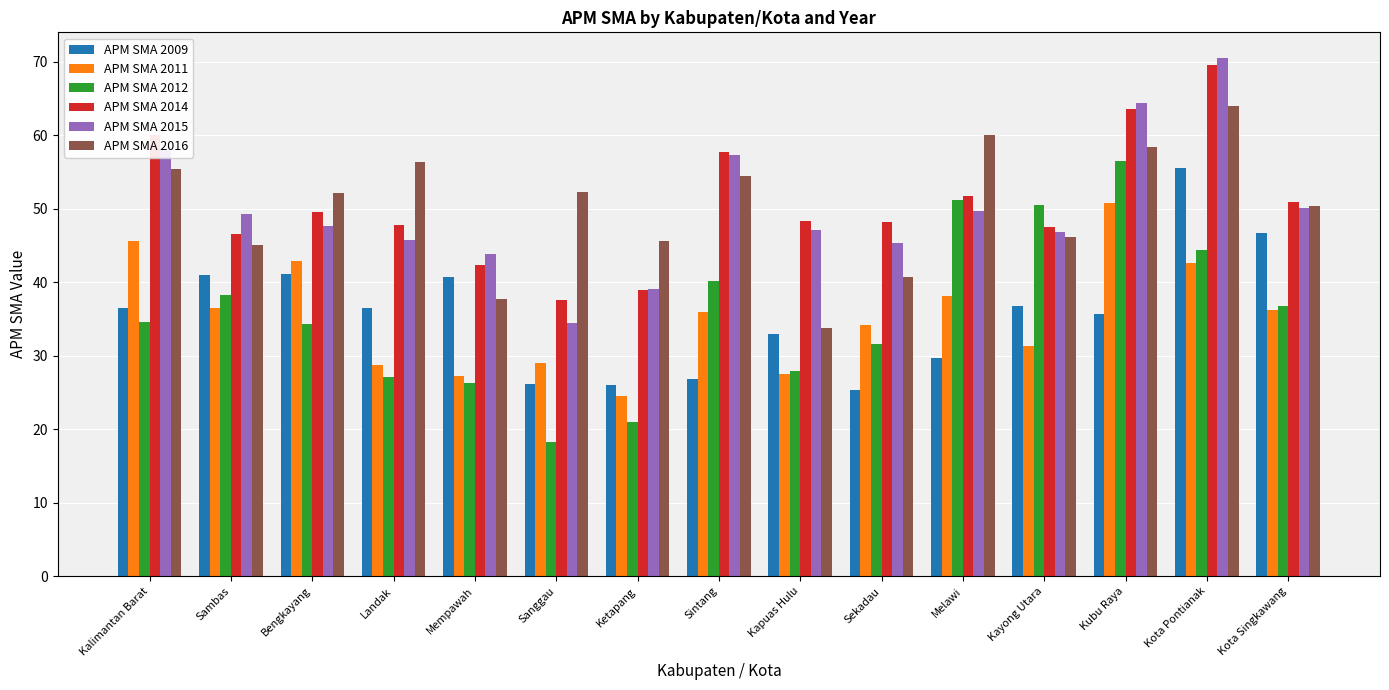

How many bars are there in each group?

6